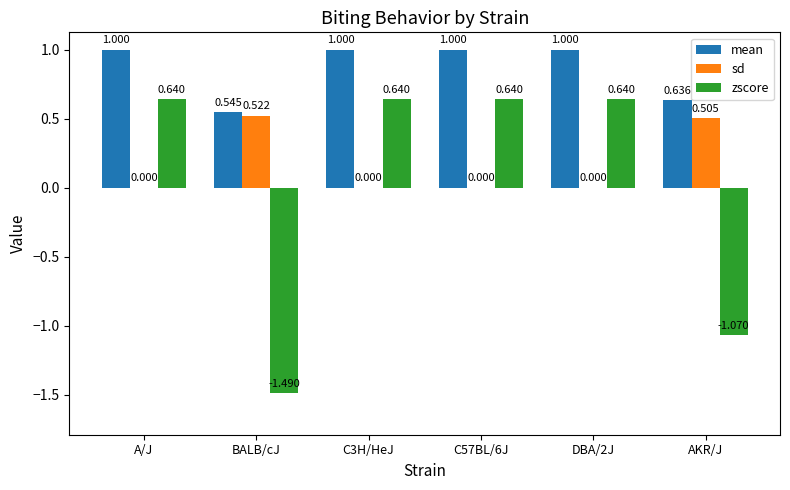

True or false: sd has a value of 0.2 at C3H/HeJ.

False